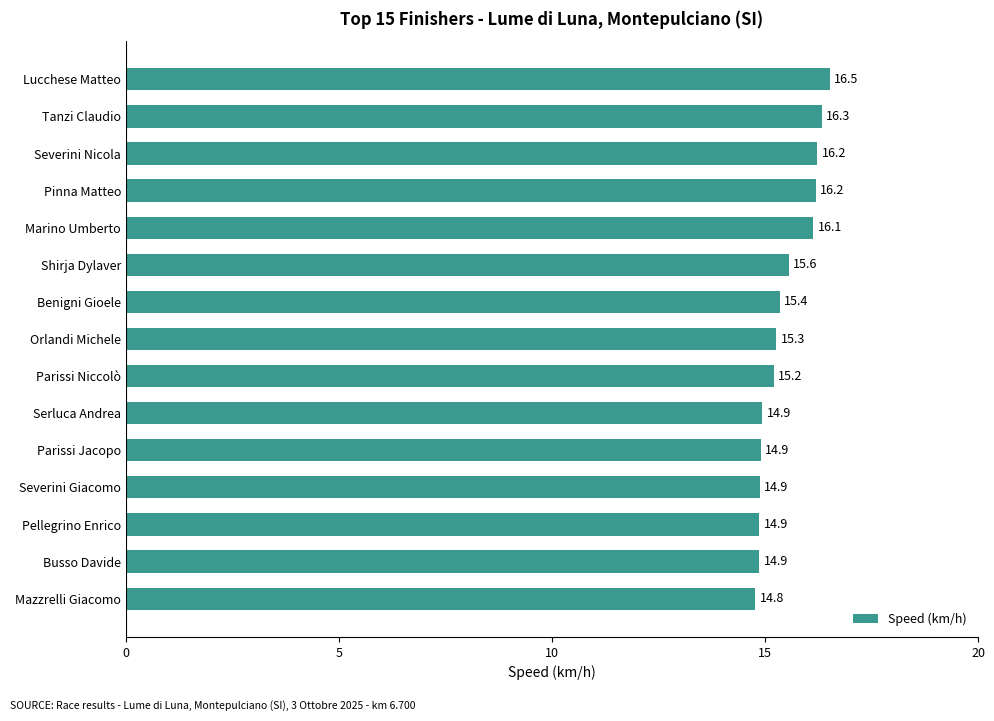

What is the sum of all values?

232.0